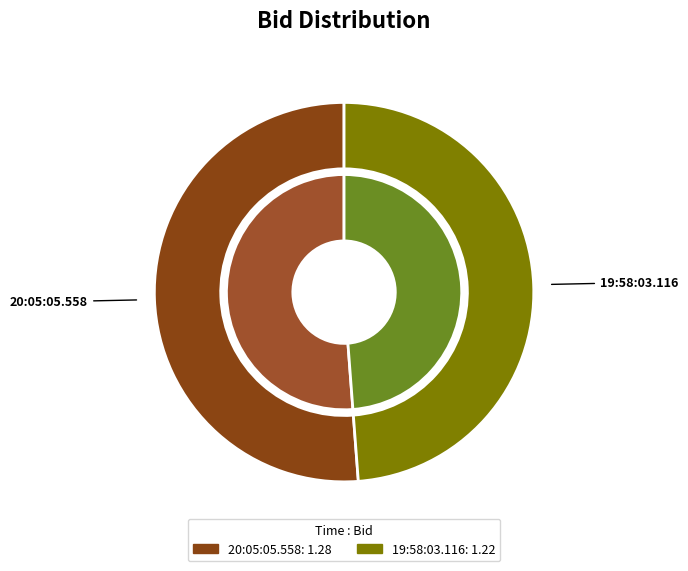

Which slice is the smallest?

19:58:03.116